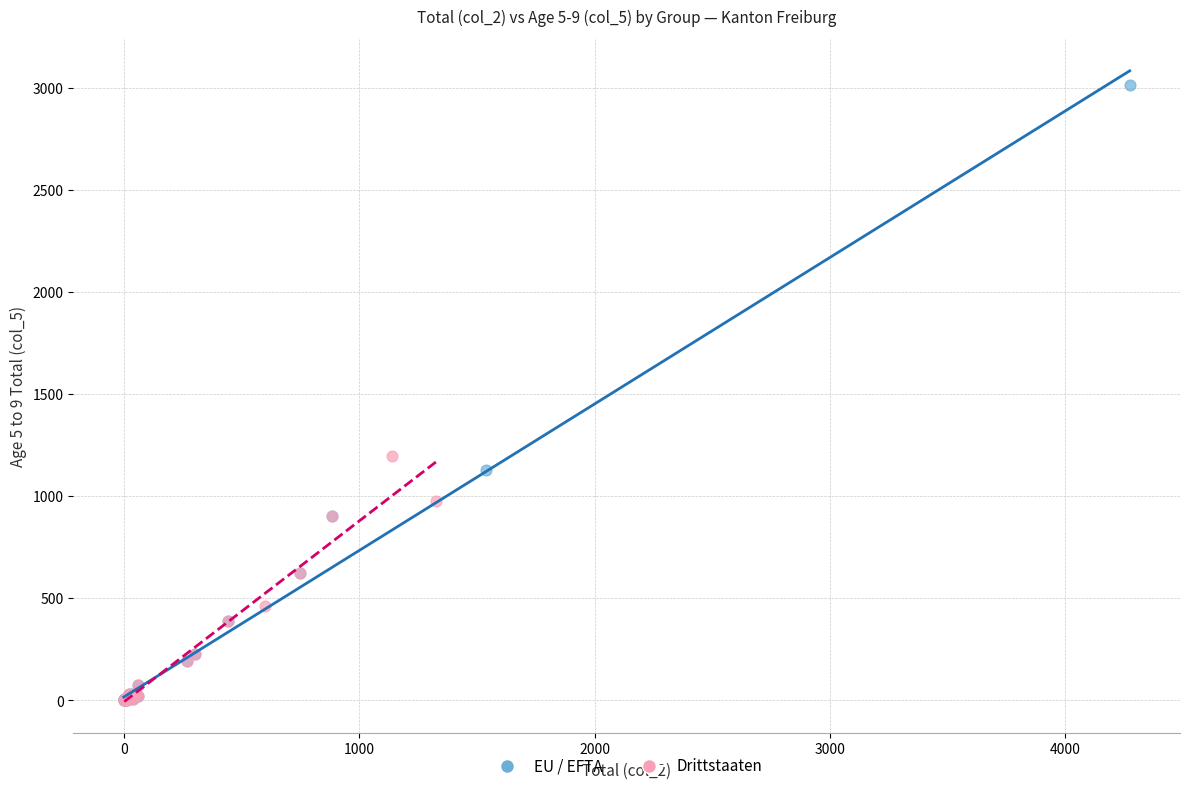

Which series has the widest spread of Y values?

EU / EFTA